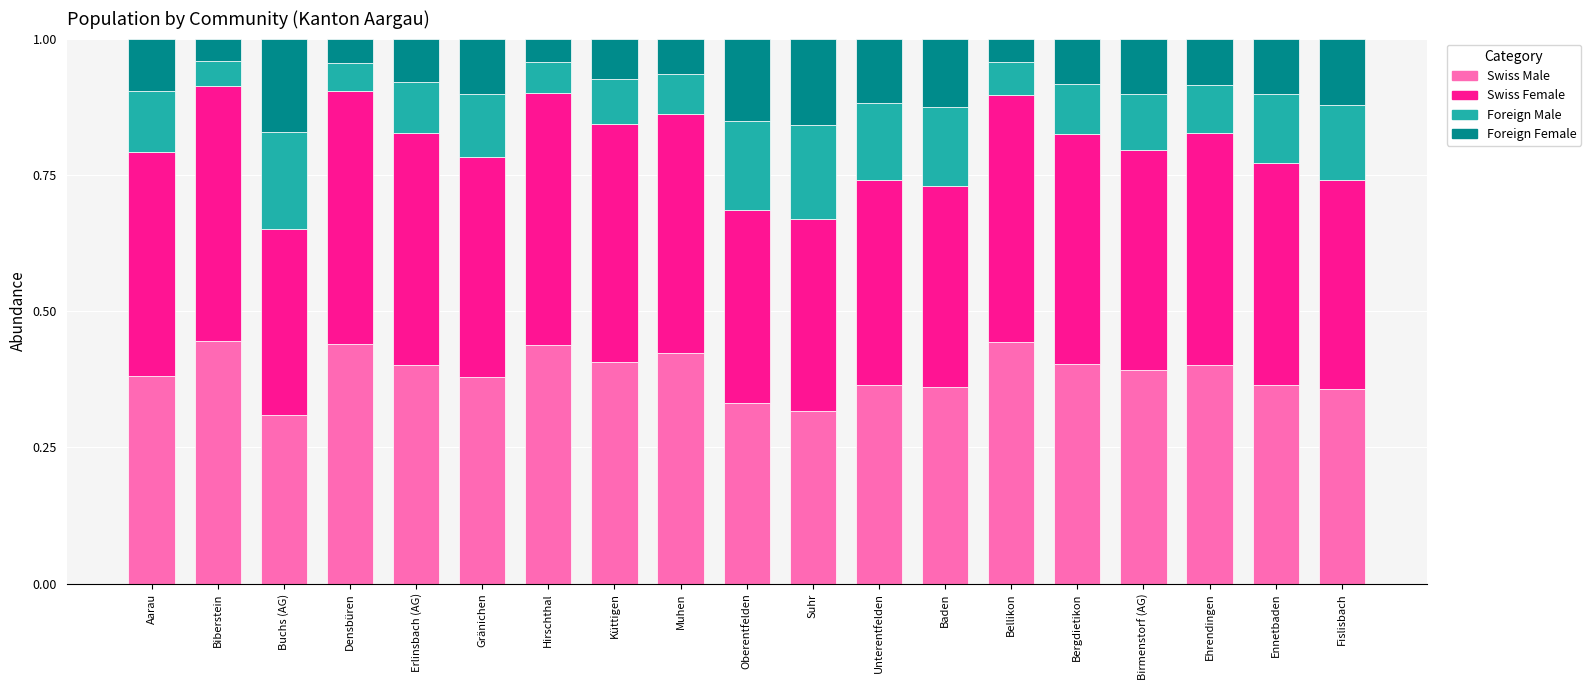

The value of Swiss Male at Bellikon is 0.4. True or false?

True